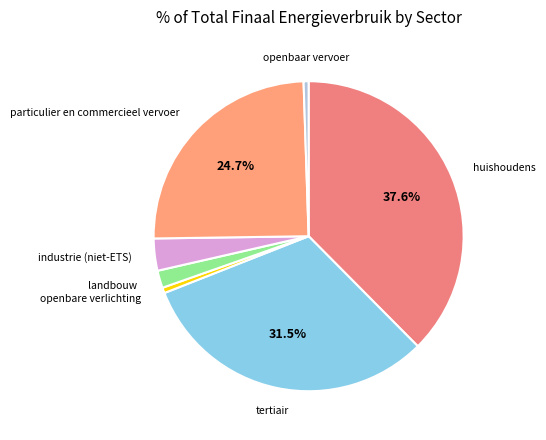

Is there a majority slice in this chart?

No